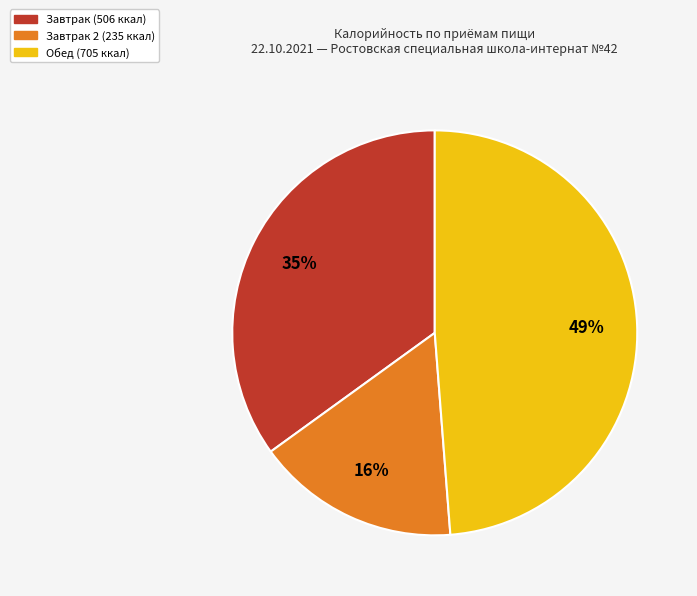

To the nearest percent, what is the average slice percentage?

33%